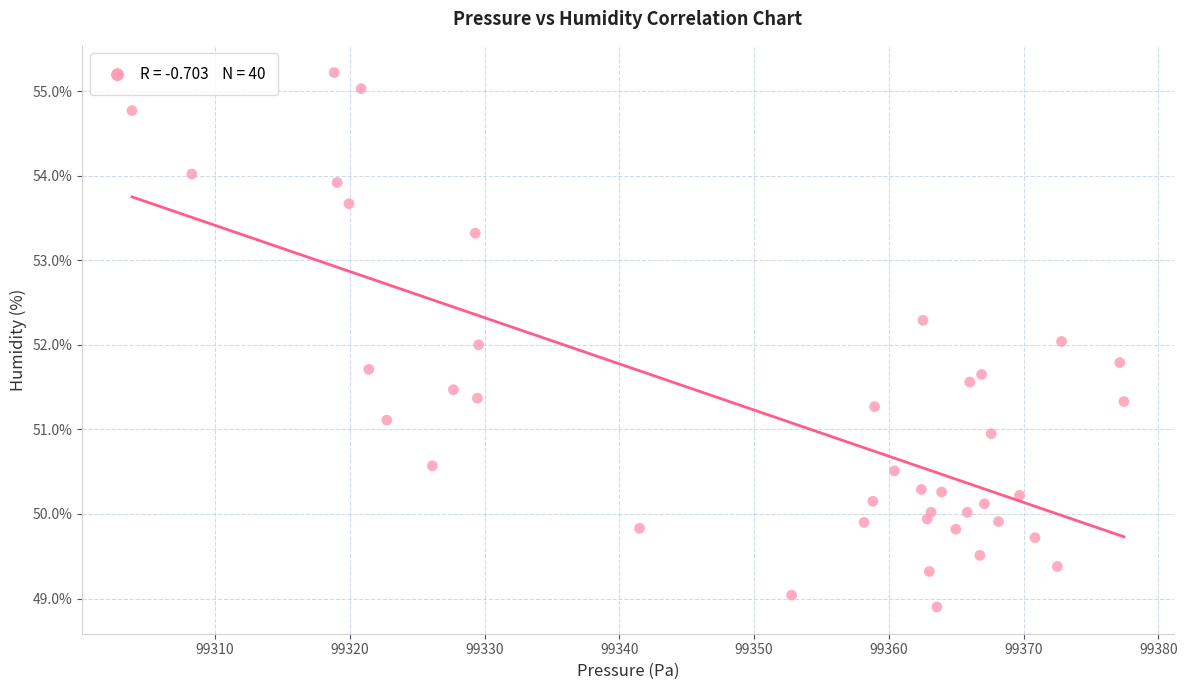

What is the range of X values (max minus min)?

73.6